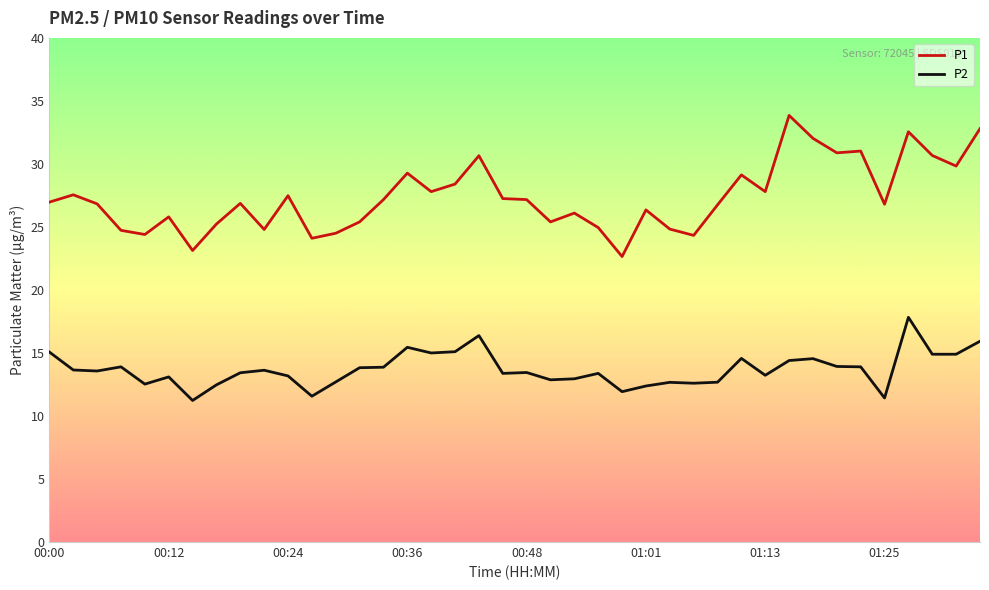

Which series has the largest range (max minus min)?

P1